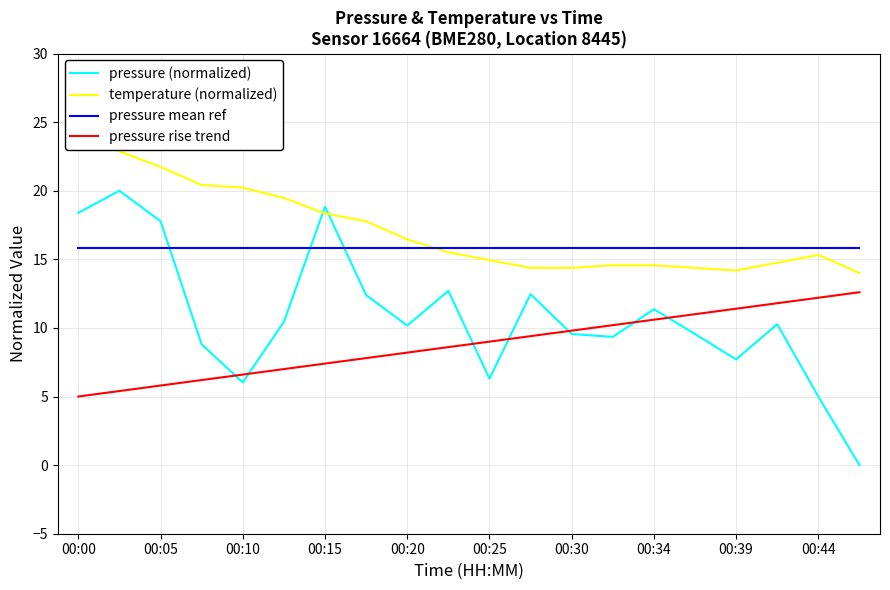

What value does the pressure mean ref series have at 00:34?

15.9